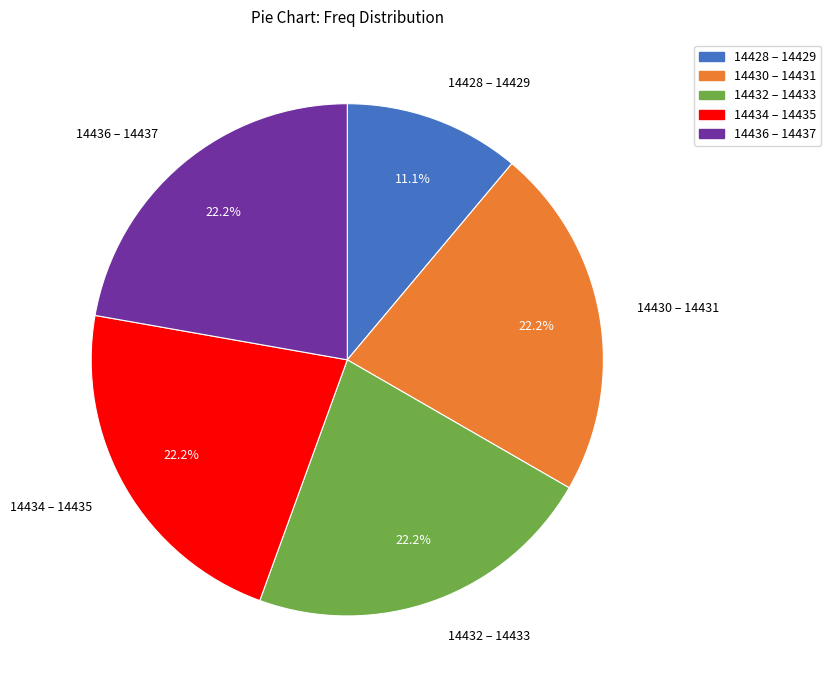

Is there a majority slice in this chart?

No